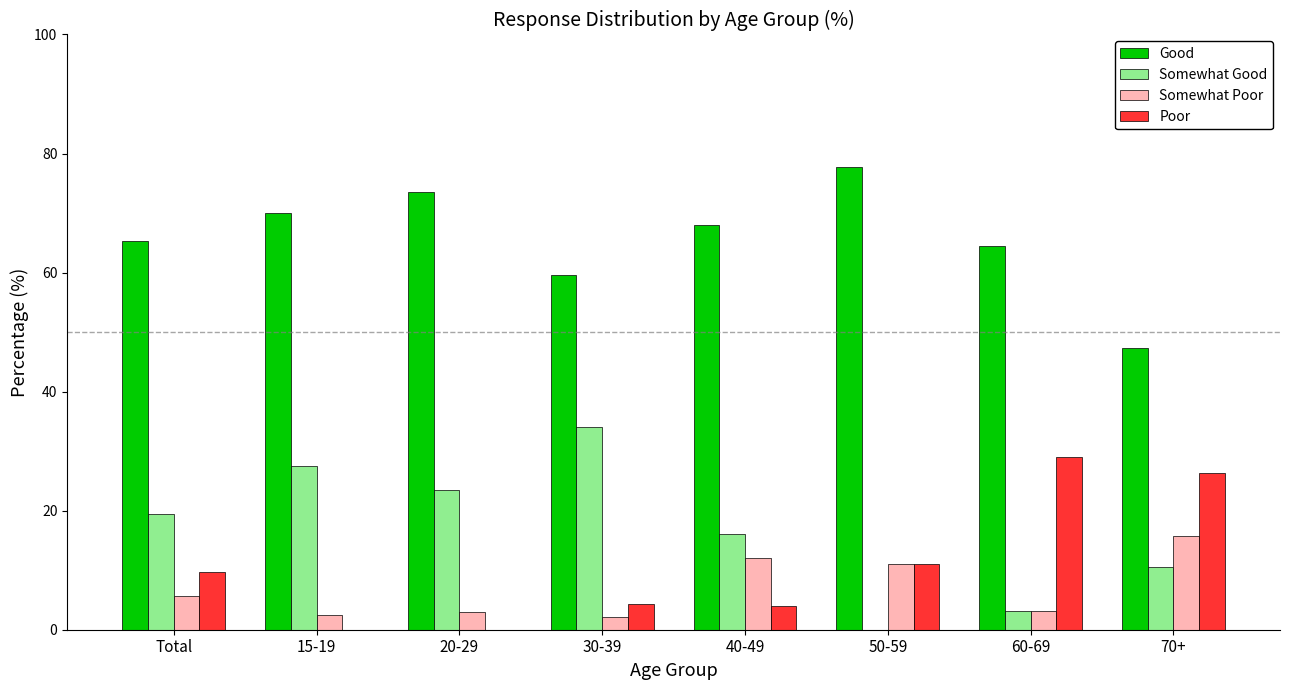

What is the total value across all series at 15-19?

100.0